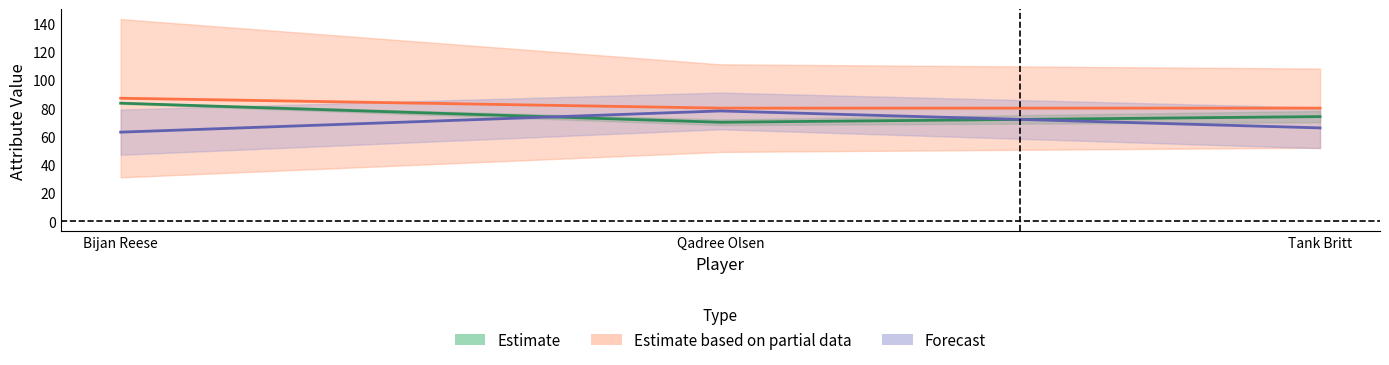

Reading left to right, transcribe all the data shown in this chart.

age: Bijan Reese=63.0	Qadree Olsen=78.0	Tank Britt=66.0
salary: Bijan Reese=87.0	Qadree Olsen=80.0	Tank Britt=80.0
agility: Bijan Reese=83.5	Qadree Olsen=70.0	Tank Britt=74.0